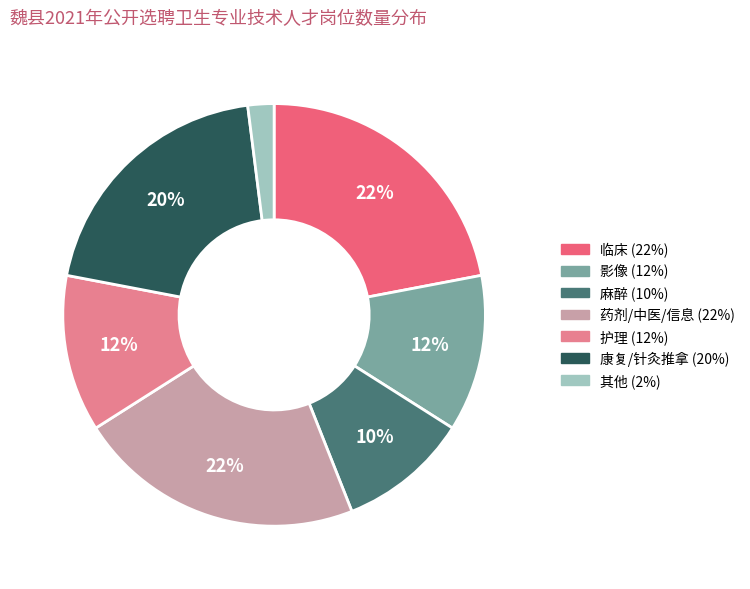

Does any single category account for the majority?

No